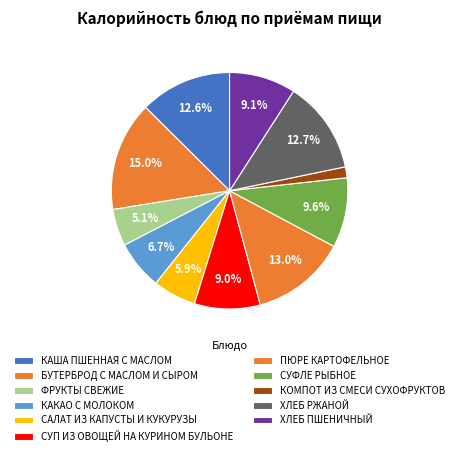

To the nearest percent, what is the combined percentage of КОМПОТ ИЗ СМЕСИ СУХОФРУКТОВ and БУТЕРБРОД С МАСЛОМ И СЫРОМ?

16%